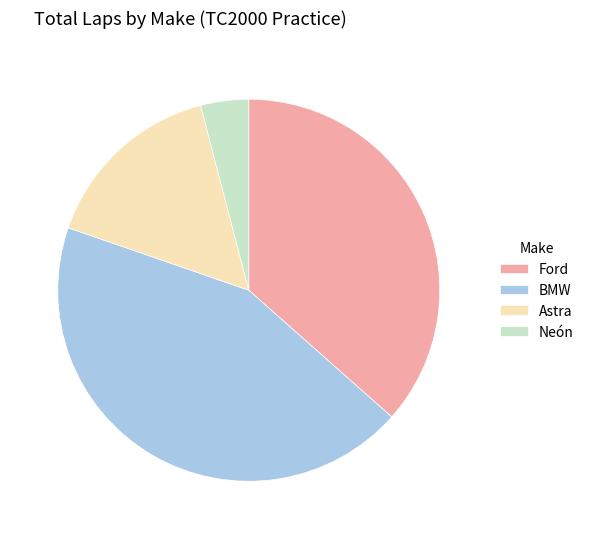

Does any single category account for the majority?

No